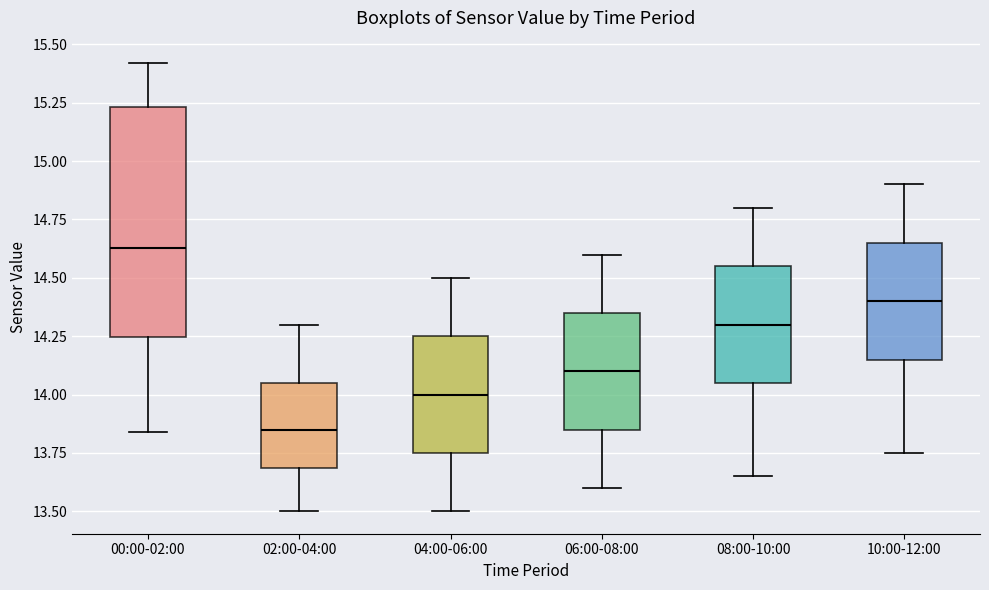

Where does the lower whisker of the box for 04:00-06:00 end on the y-axis? The values are not printed on the chart, so give them approximately, as read against the axis.

13.50